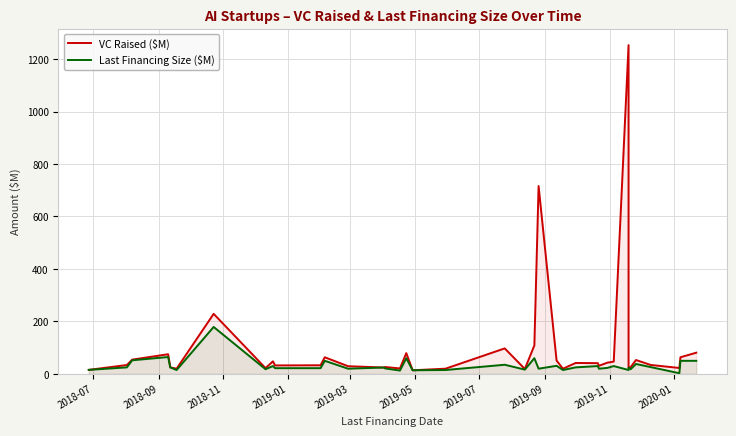

How many lines are shown in the chart?

2